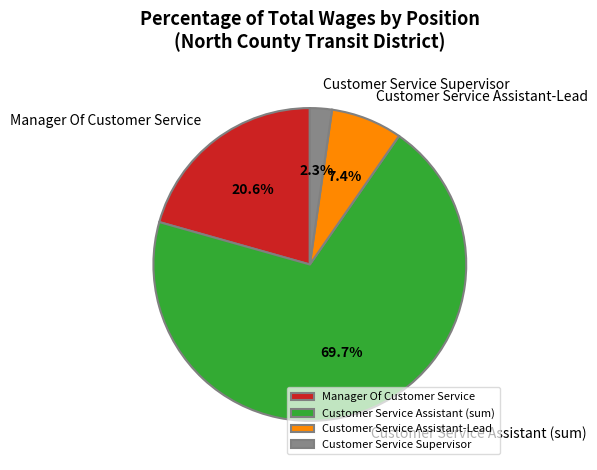

To the nearest percent, what is the combined percentage of Manager Of Customer Service and Customer Service Assistant-Lead?

28%